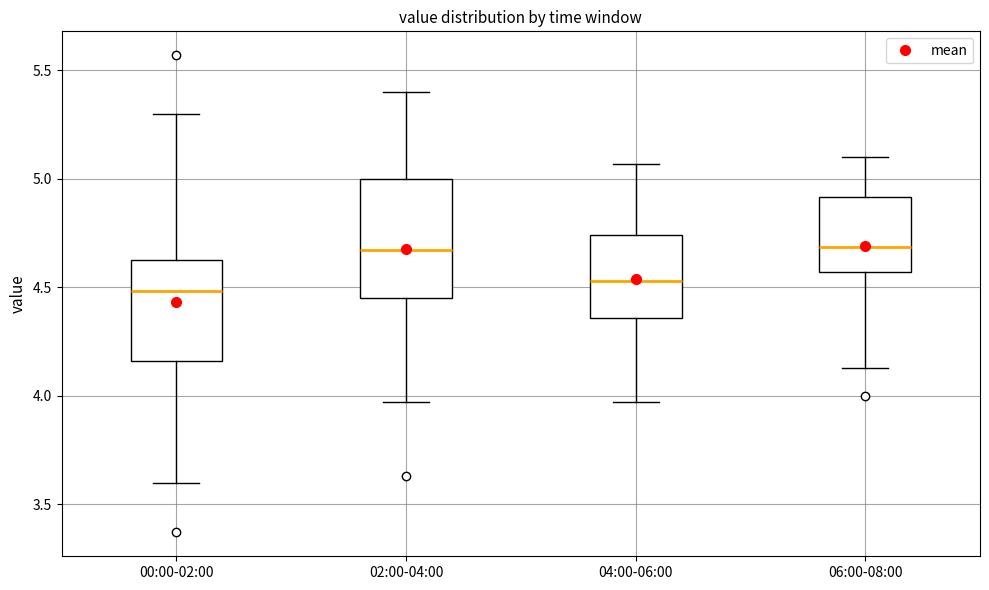

Reading left to right, read every box against the y-axis: the position of its median line, the range the box covers, and the ends of its whiskers. The values are not printed on the chart, so give them approximately, as read against the axis.

00:00-02:00: median 4.50, box 4.15 to 4.65, whiskers 3.60 to 5.30
02:00-04:00: median 4.65, box 4.45 to 5.00, whiskers 3.95 to 5.40
04:00-06:00: median 4.55, box 4.35 to 4.75, whiskers 3.95 to 5.05
06:00-08:00: median 4.70, box 4.55 to 4.90, whiskers 4.15 to 5.10